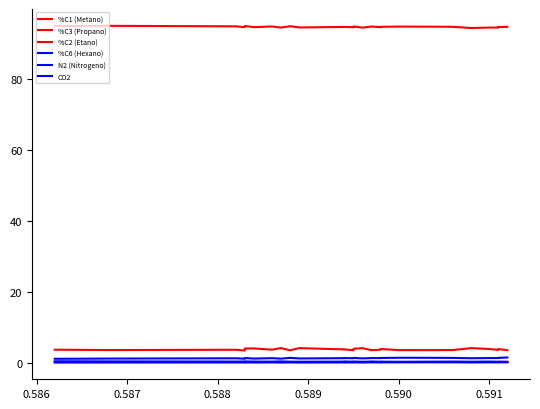

How many data points does each series have?

29